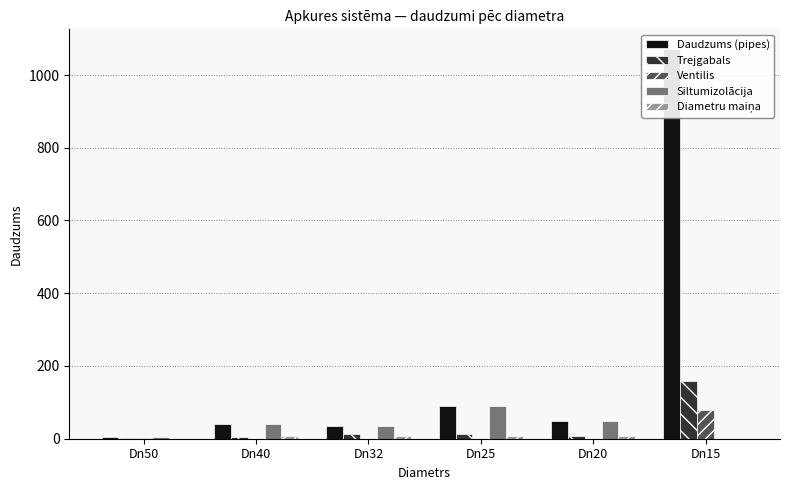

The Diametru maiņa series shows 14 at Dn40. True or false?

False